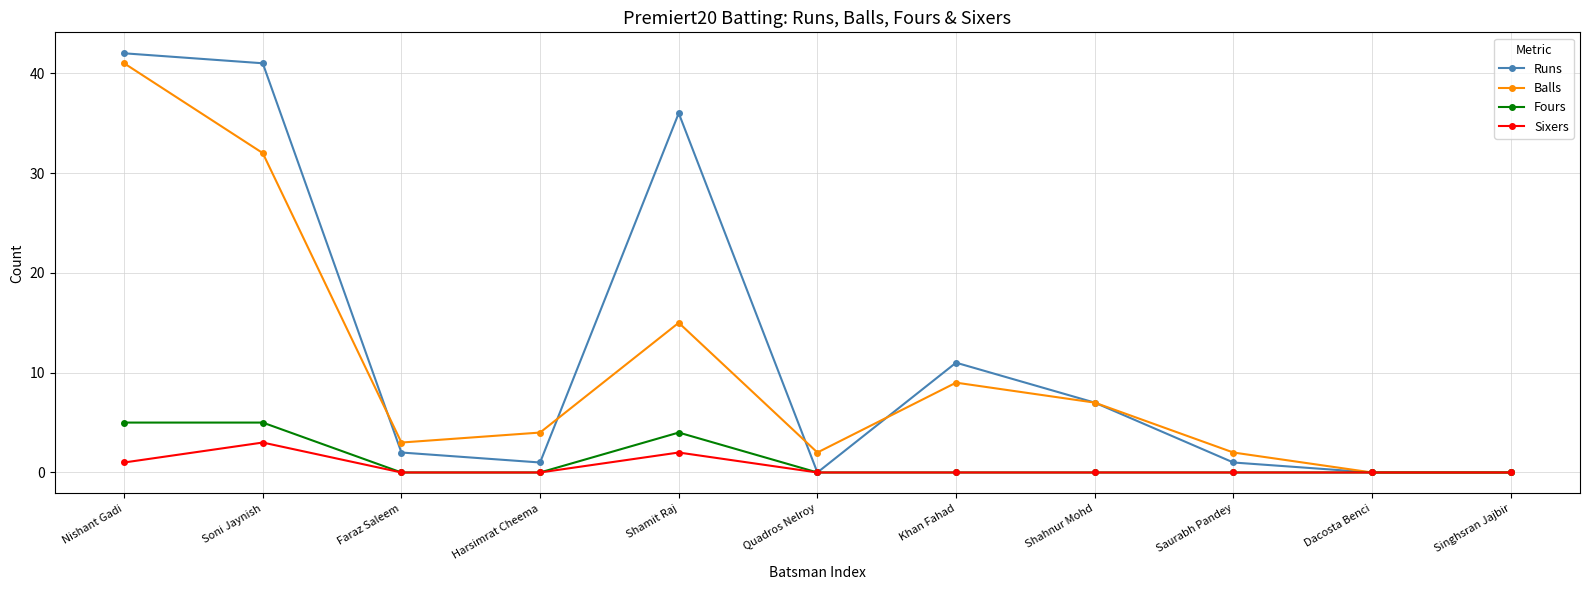

True or false: Balls has a value of 15 at Shamit Raj.

True